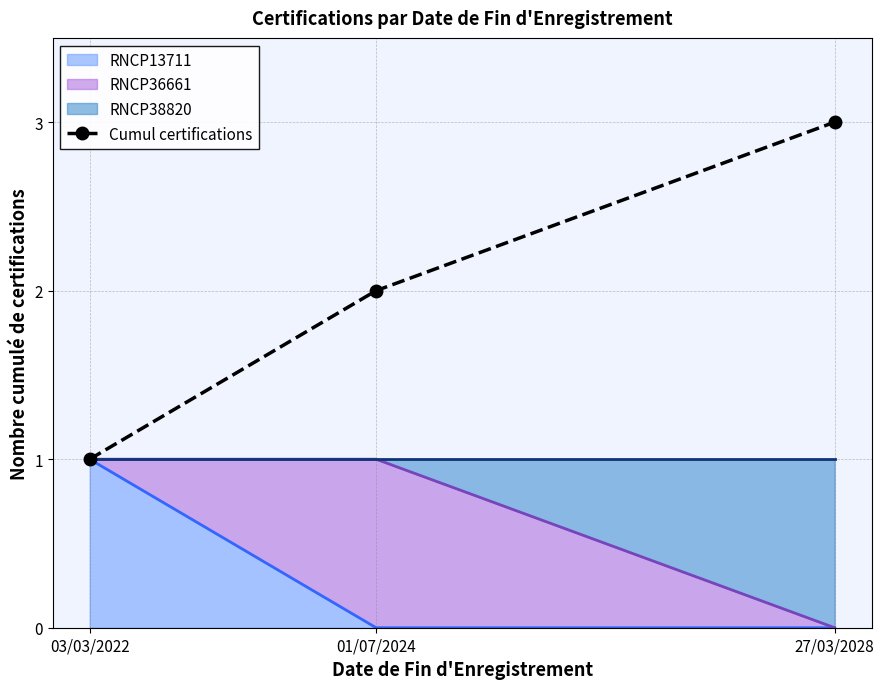

What is the sum of the values at 27/03/2028 and 01/07/2024?

5